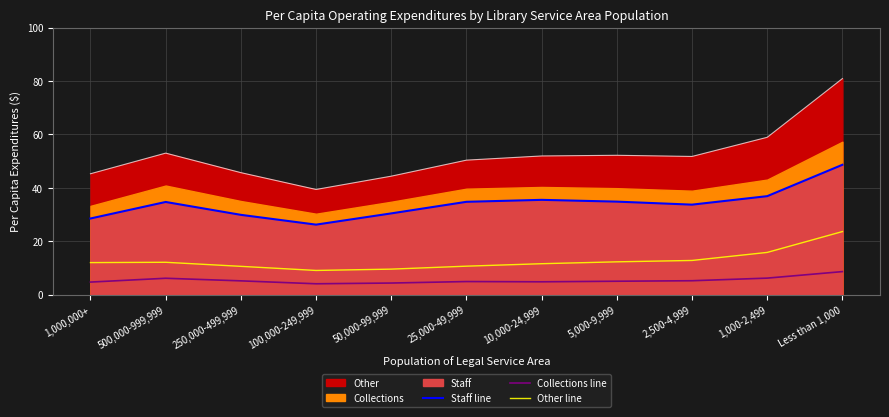

What is the maximum value shown in the chart?

48.6